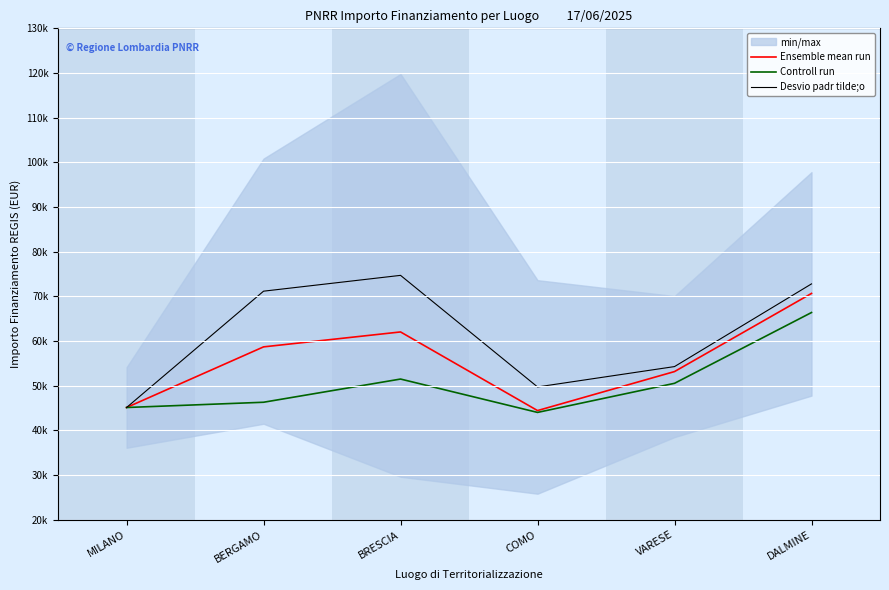

In Desvio padr tilde;o, how many points are lower than both neighbors (excluding endpoints)?

1